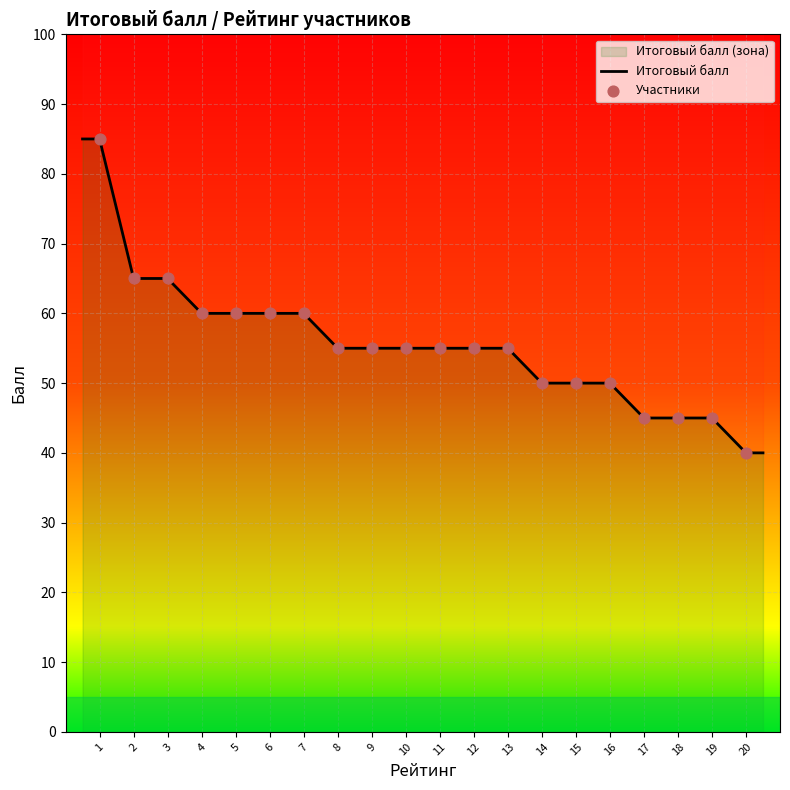

What is the change in value from 3 to 15?

-15